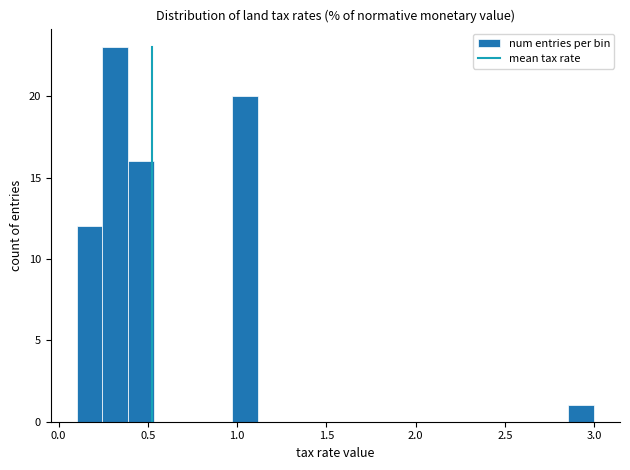

Around what value on the x-axis is the tallest bar? Give the approximate position of its centre, as read against the axis.

0.30